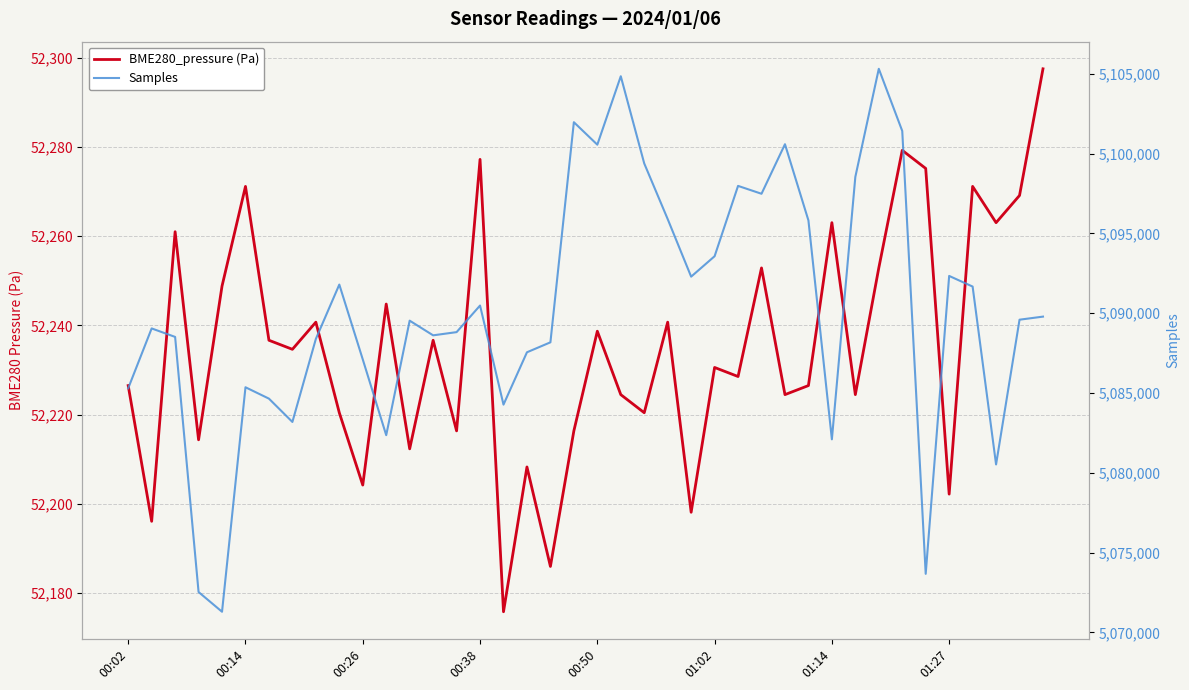

List the series in order of their peak value, highest first.

Samples, BME280_pressure (Pa)